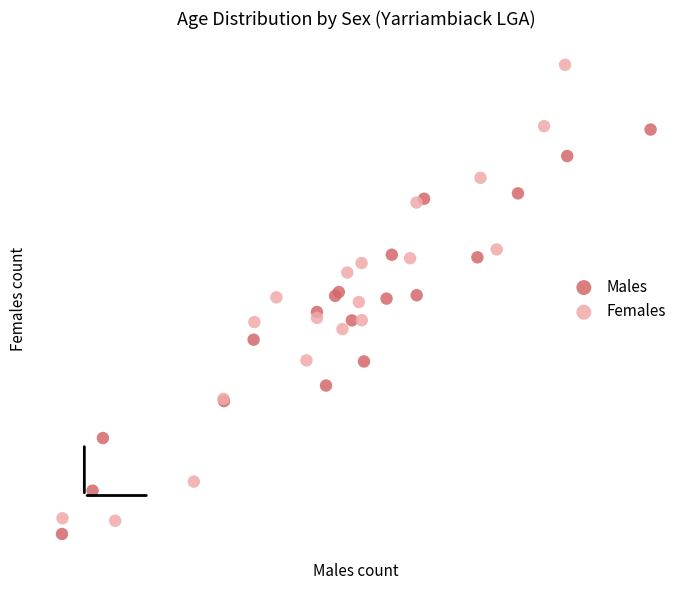

Which series contains the lowest Y value?

Males